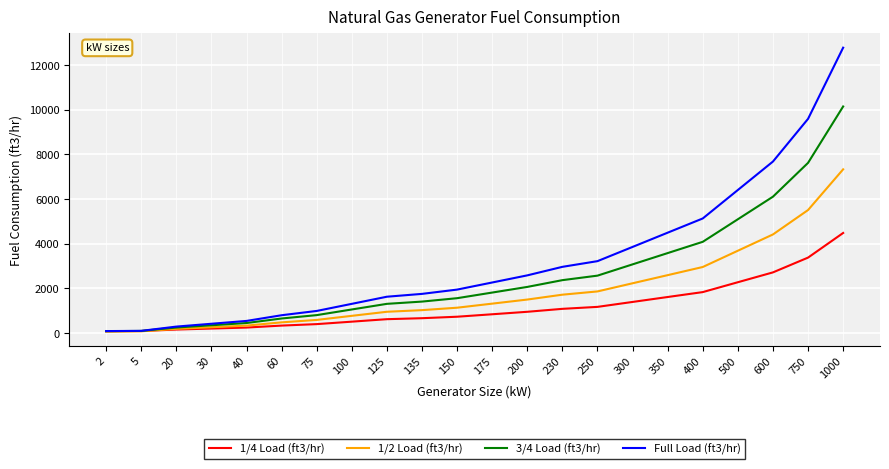

What is the lowest value of the 1/4 Load (ft3/hr) series?

80.0